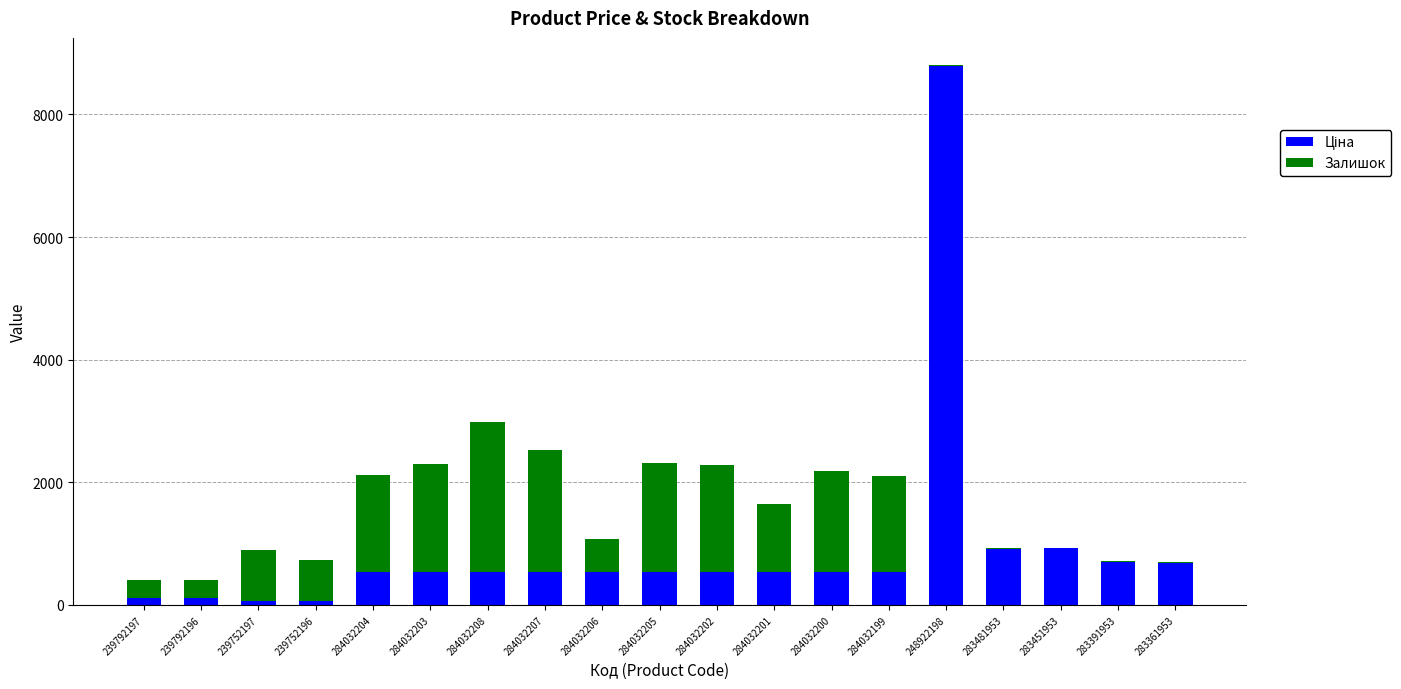

How many series are shown in this chart?

2